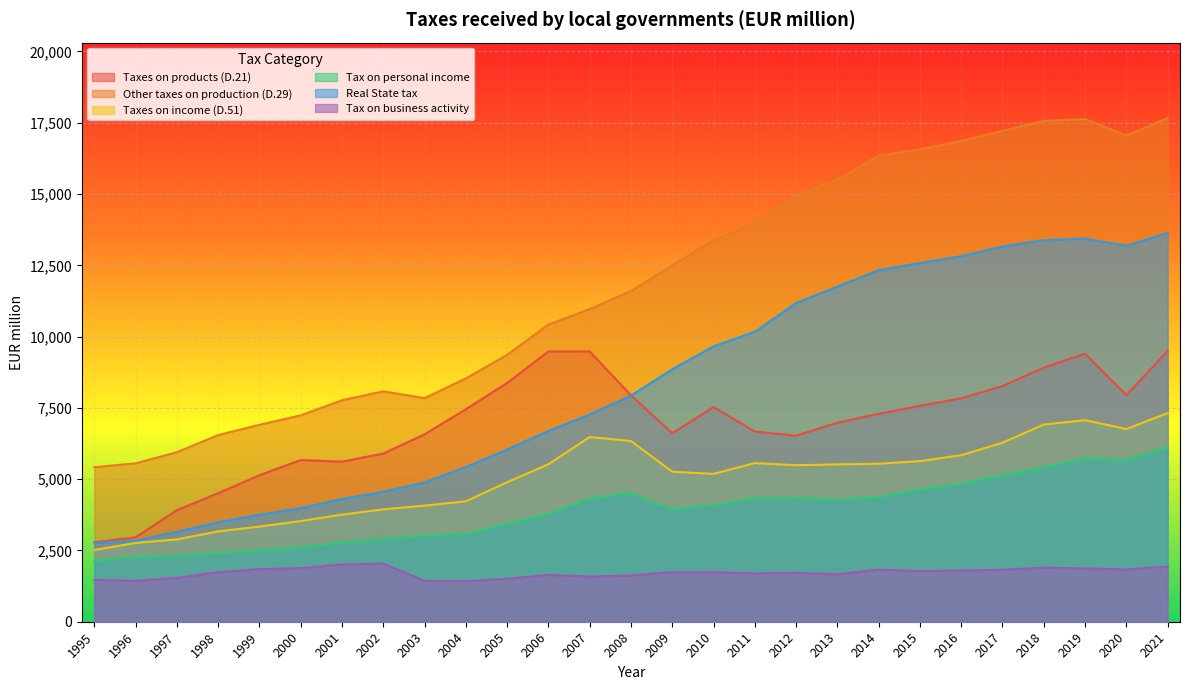

Where is the first local maximum for Other taxes on production (D.29)?

2002